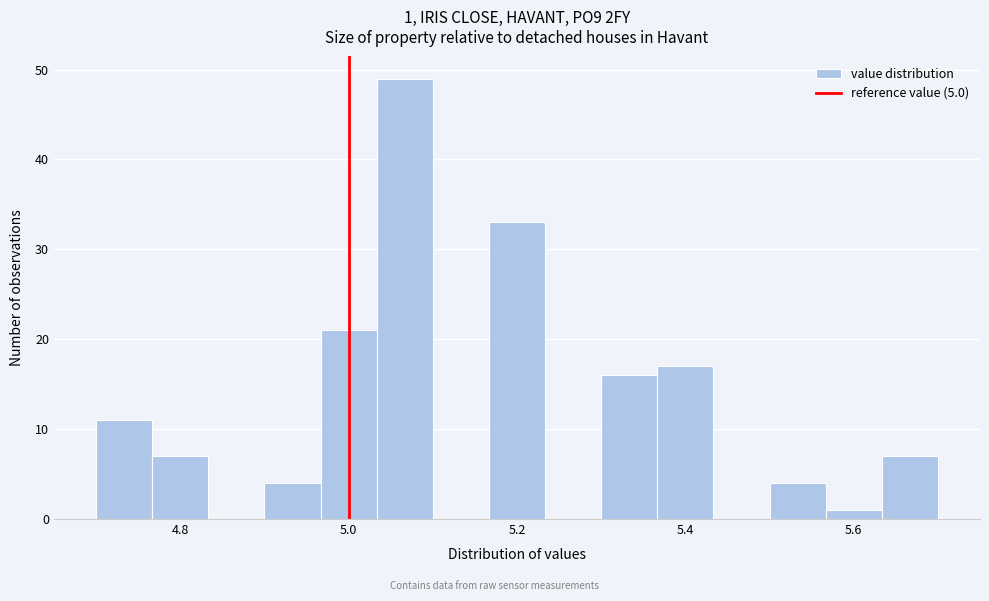

Around what value on the x-axis is the tallest bar? Give the approximate position of its centre, as read against the axis.

5.06